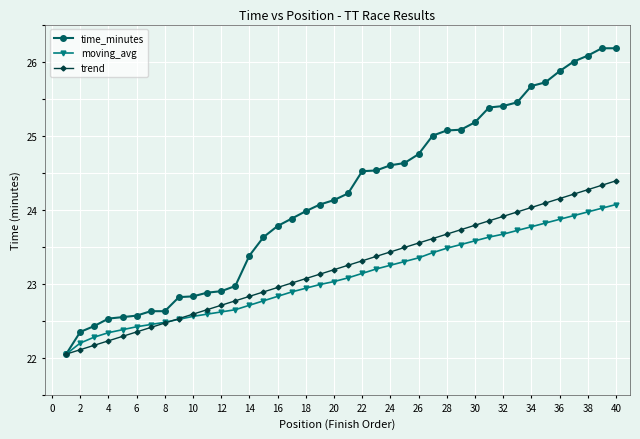

What is the highest value of the moving_avg series?

24.1